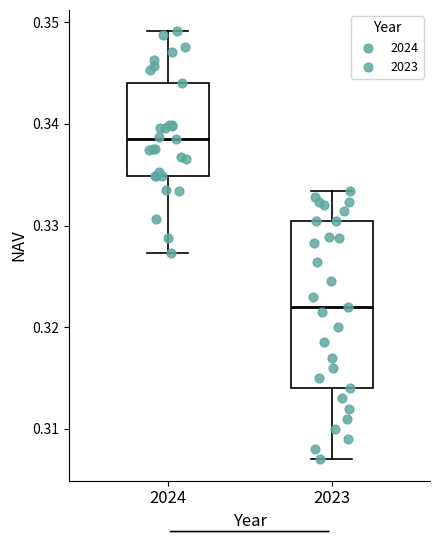

Which box is the tallest, from its lower edge to its upper edge?

2023